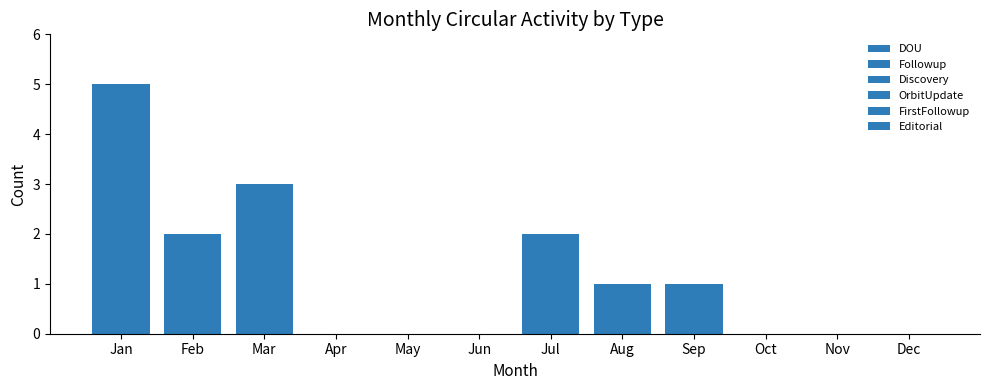

How many Followup values are between 0 and 1?

11